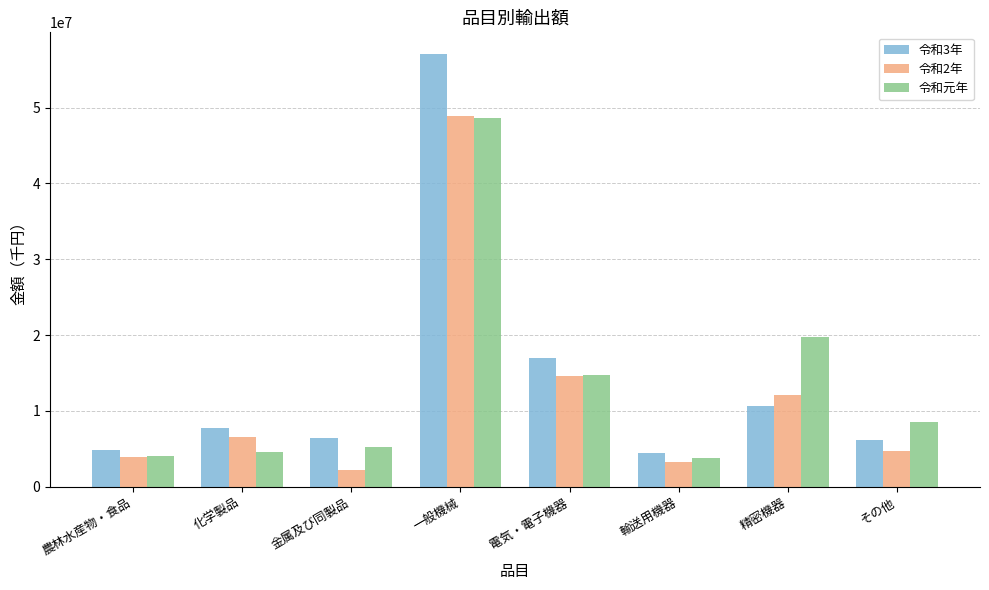

What are all the series names shown in the legend?

令和3年, 令和2年, 令和元年